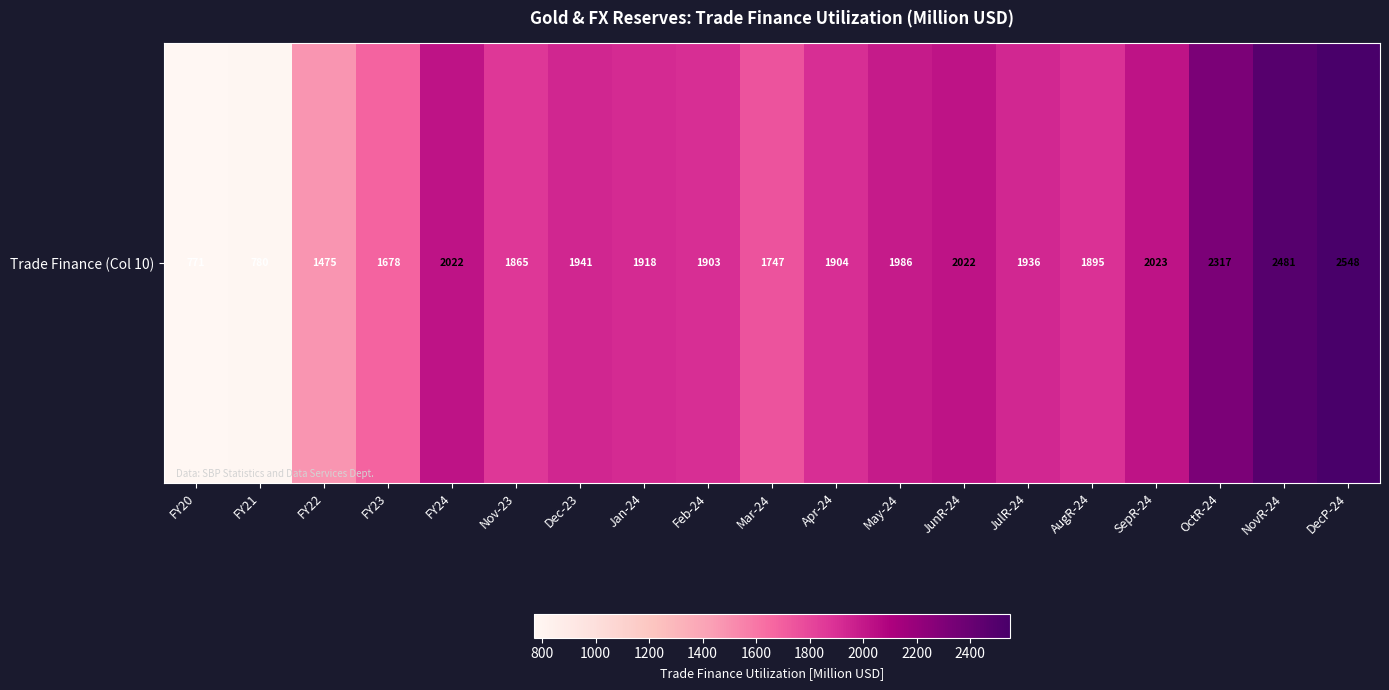

Which category has the highest value across all series?

DecP-24